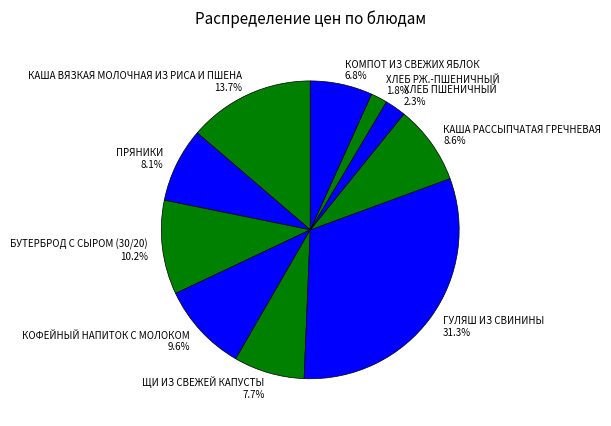

Which category has the biggest portion of the pie?

ГУЛЯШ ИЗ СВИНИНЫ